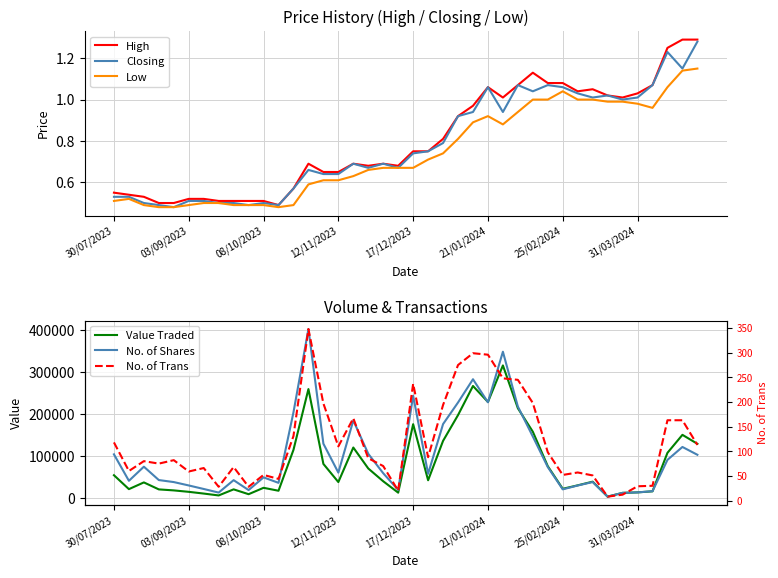

Is the value of Value Traded at 35 greater than the value of Low at 28?

Yes